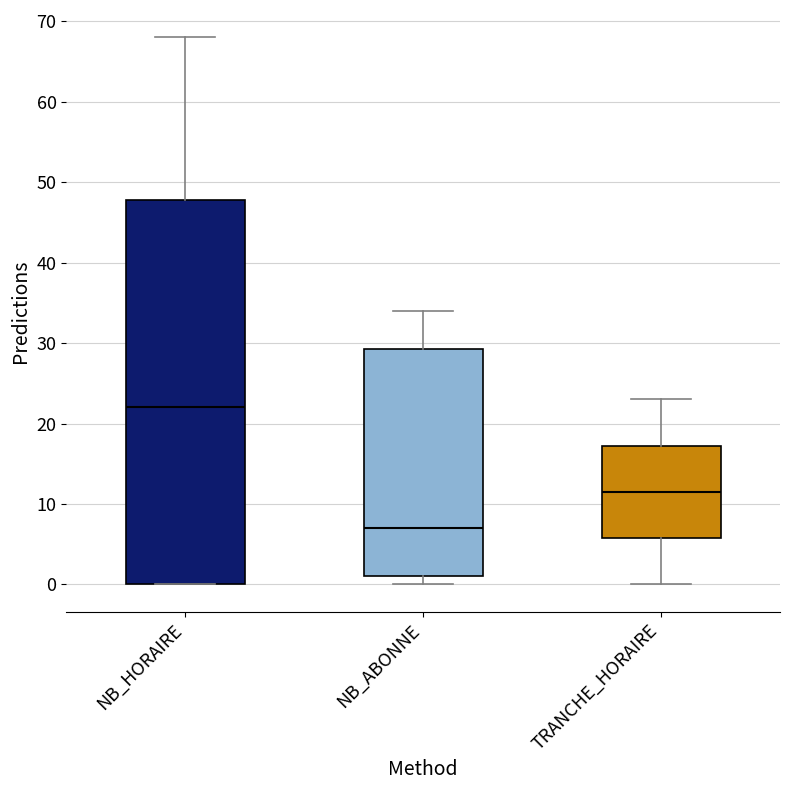

Reading left to right, read every box against the y-axis: the position of its median line, the range the box covers, and the ends of its whiskers. The values are not printed on the chart, so give them approximately, as read against the axis.

NB_HORAIRE: median 22, box 0 to 48, whiskers 0 to 68
NB_ABONNE: median 7, box 1 to 29, whiskers 0 to 34
TRANCHE_HORAIRE: median 12, box 6 to 17, whiskers 0 to 23